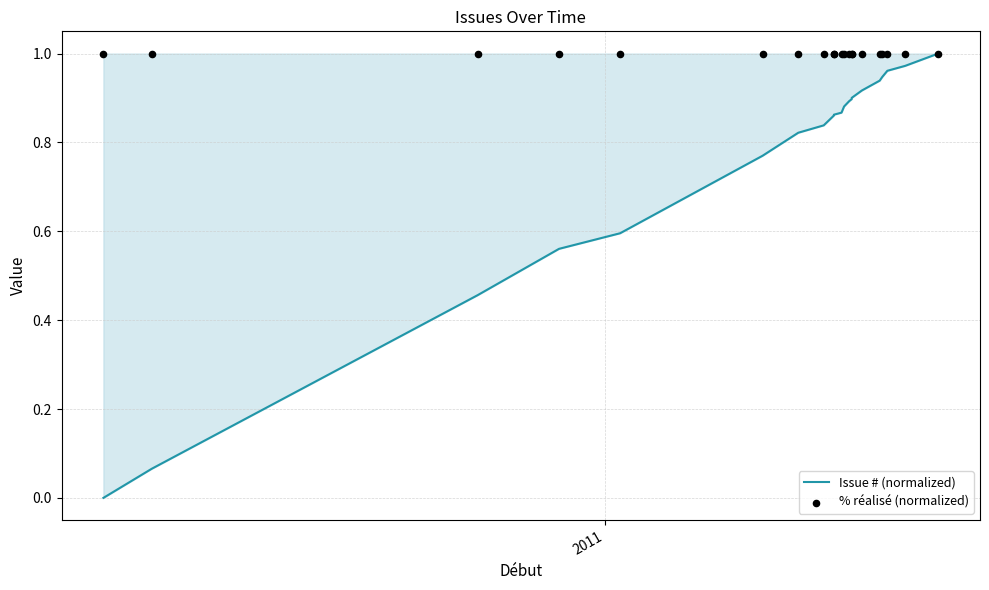

At how many categories does at least one series exceed 0?

21